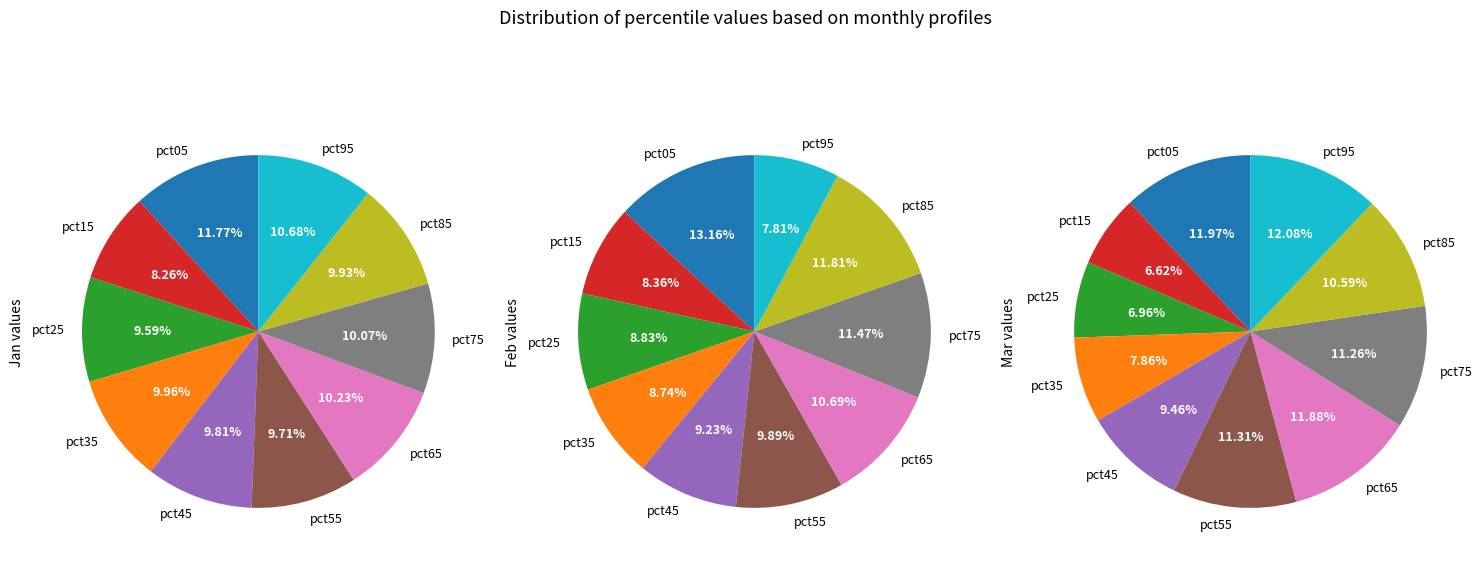

What is the largest slice in the pie chart?

pct05